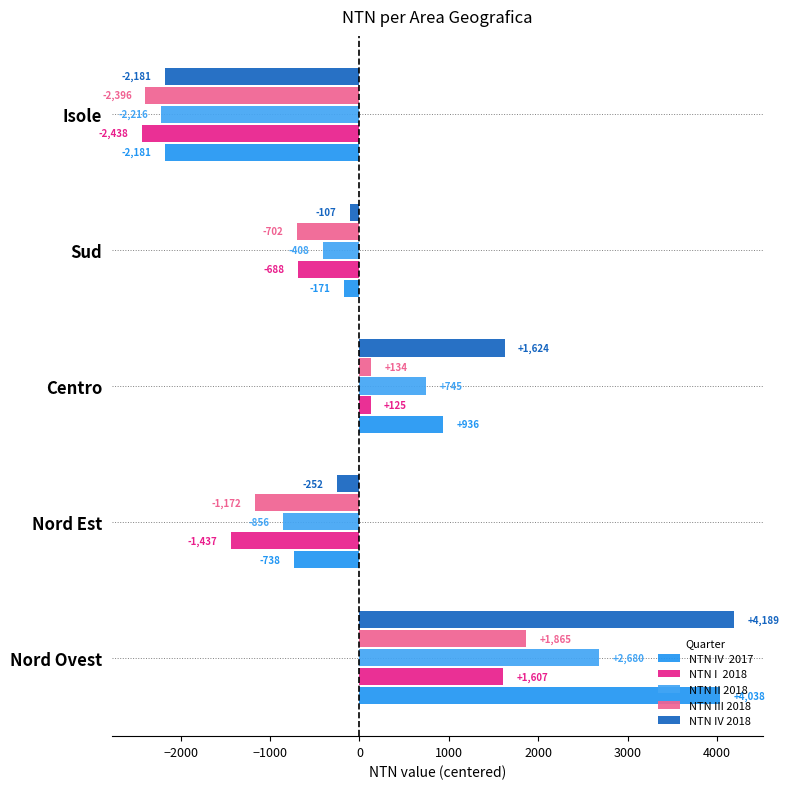

Reading left to right, transcribe all the data shown in this chart.

NTN IV  2017: 4038	-738	936	-171	-2181
NTN I  2018: 1607	-1437	125	-688	-2438
NTN II 2018: 2680	-856	745	-408	-2216
NTN III 2018: 1865	-1172	134	-702	-2396
NTN IV 2018: 4189	-252	1624	-107	-2181